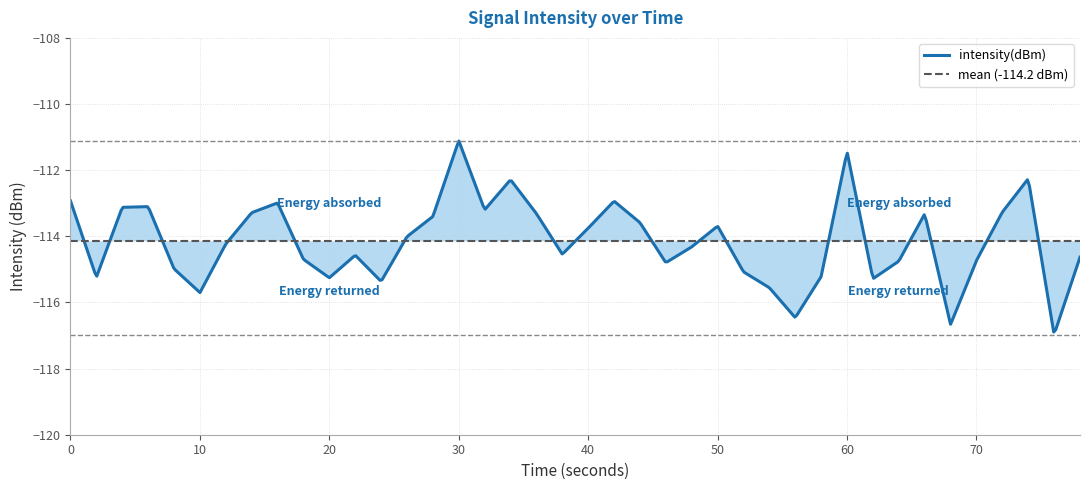

What is the maximum value shown in the chart?

-111.1